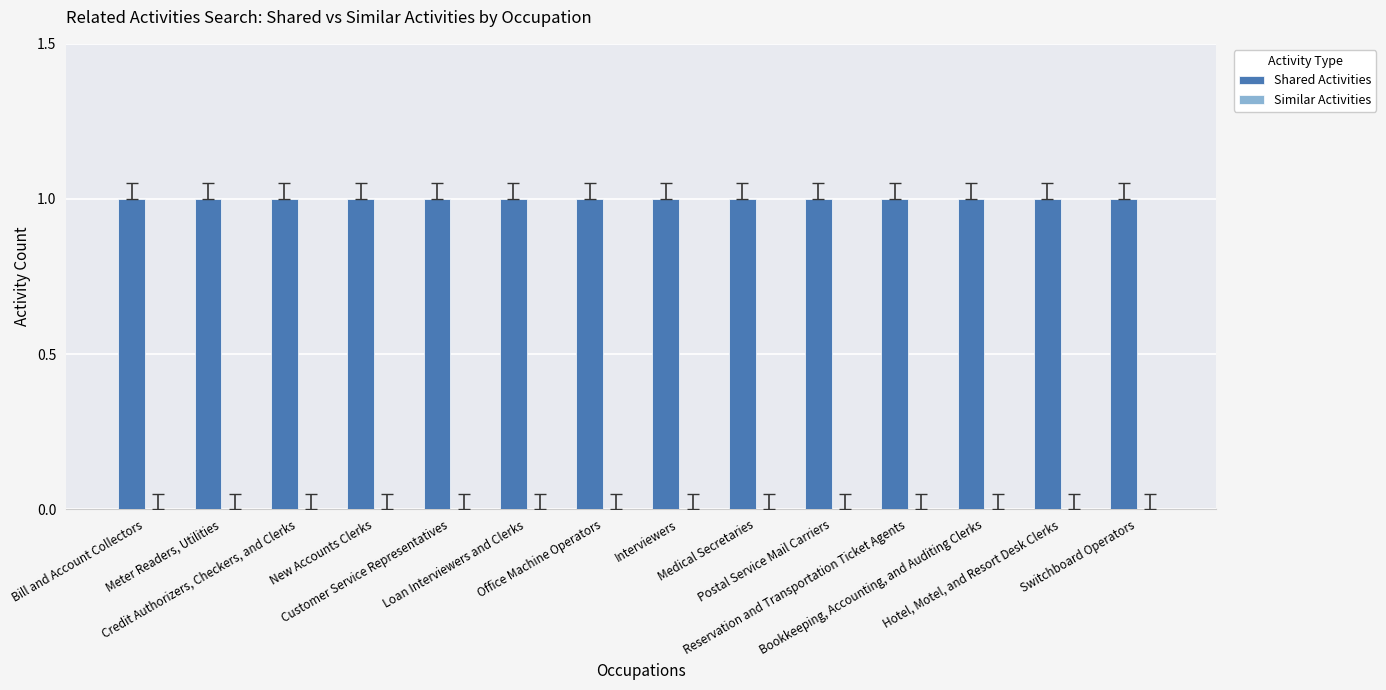

What is the label of the 3rd bar from the left?

Credit Authorizers, Checkers, and Clerks